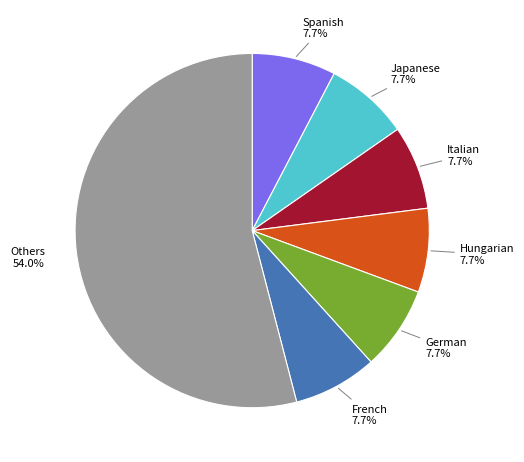

To the nearest percent, what is the difference between the largest and smallest slice percentages?

46%